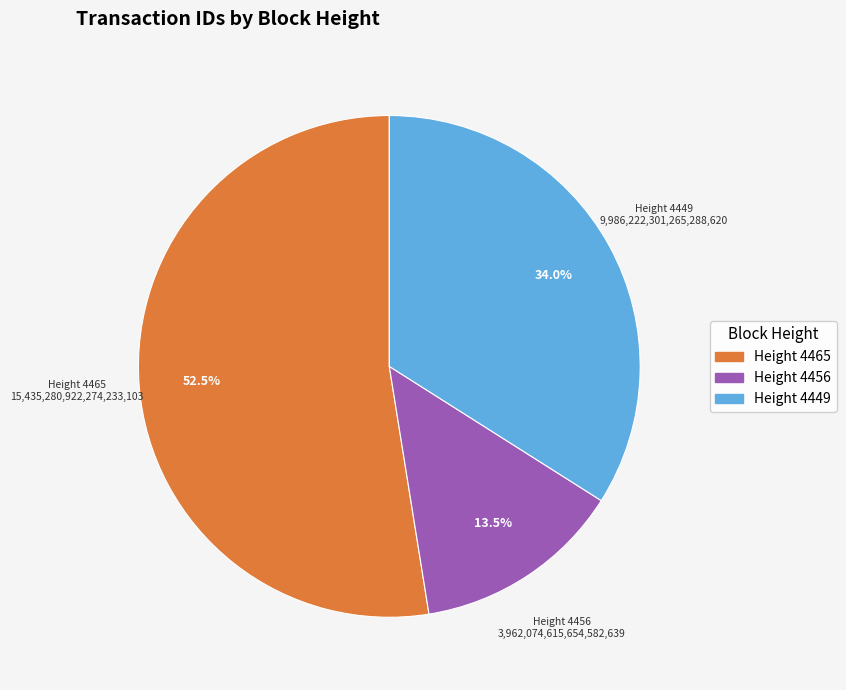

How many slices are in this pie chart?

3